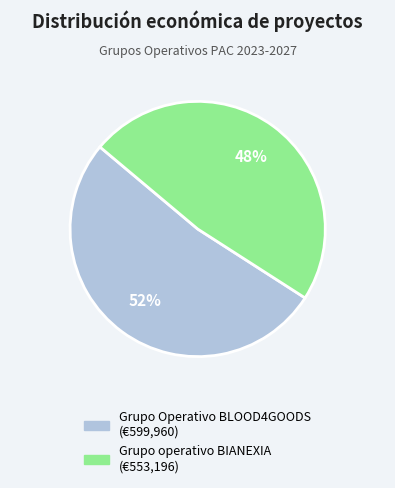

Rank the categories by value from lowest to highest.

Grupo operativo BIANEXIA, Grupo Operativo BLOOD4GOODS